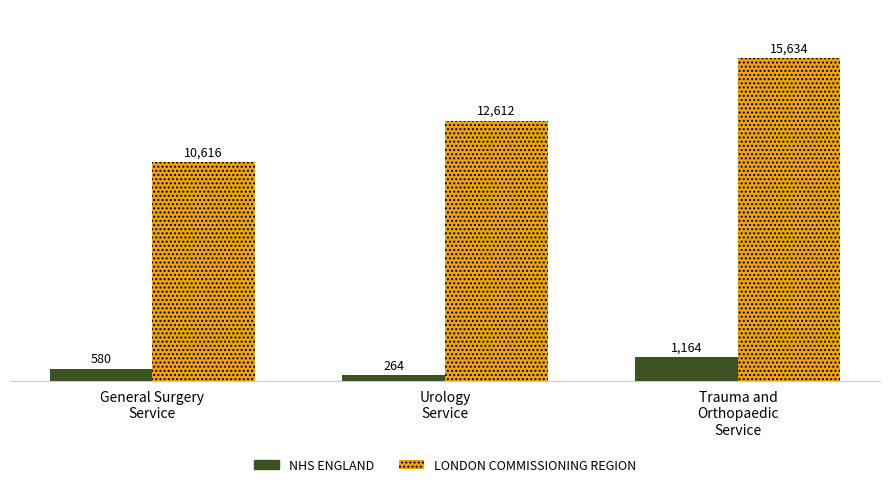

How many data points in NHS ENGLAND are less than 580?

1